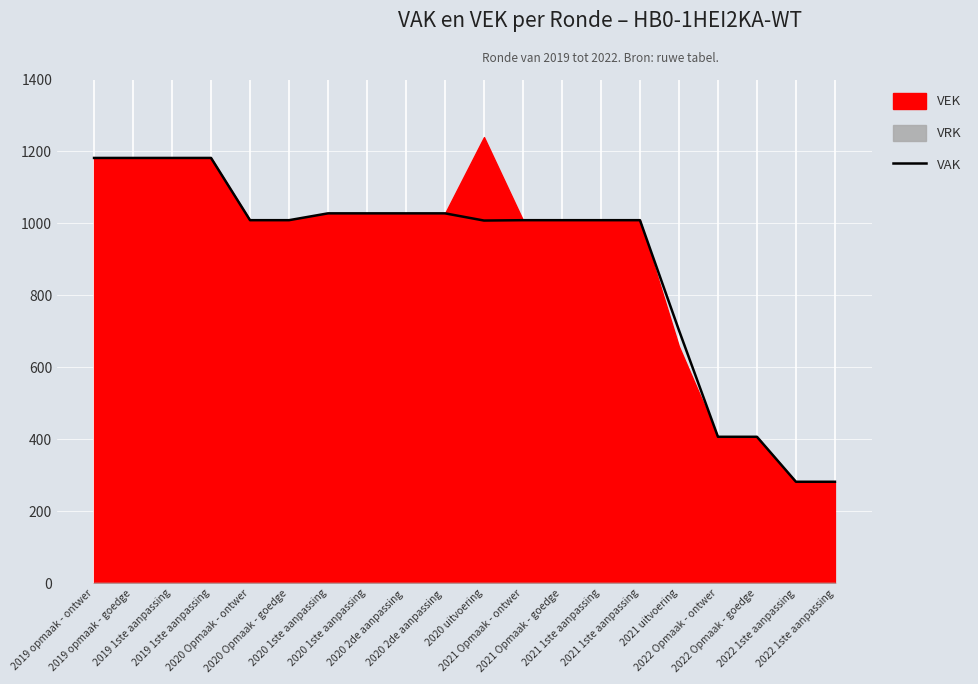

Does the chart display data point markers on the line(s)?

No